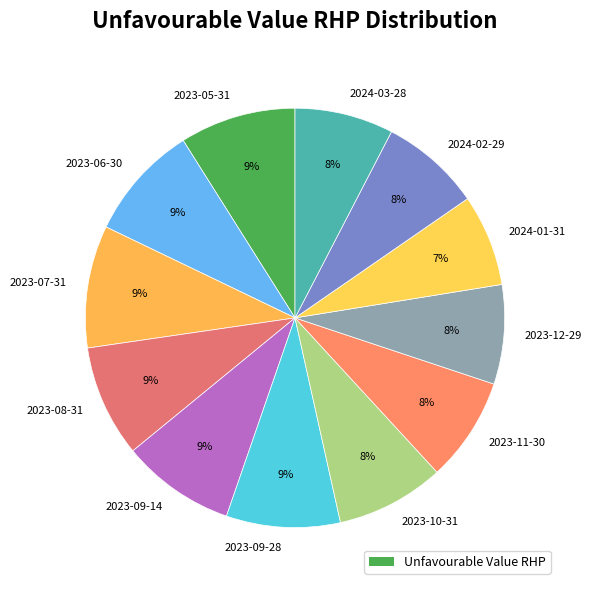

Which slice is the smallest?

2024-01-31